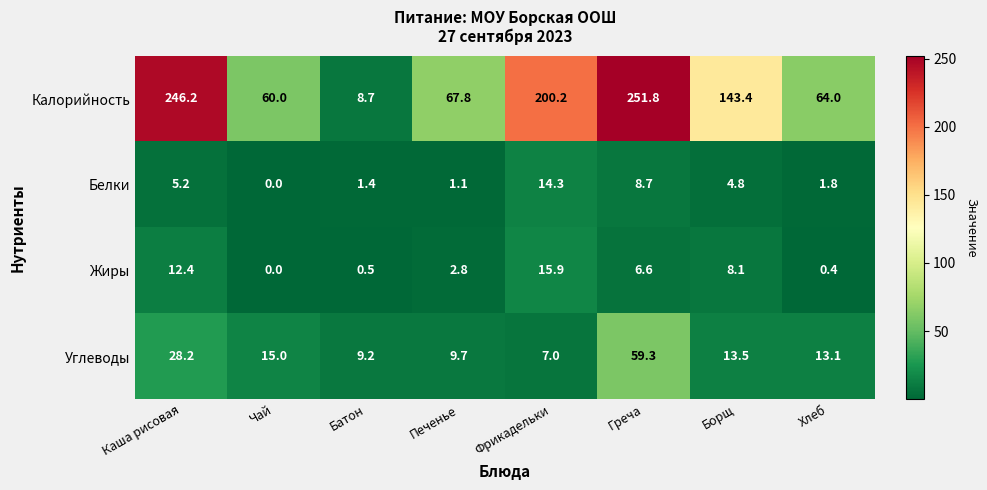

At how many categories does at least one series exceed 200?

3